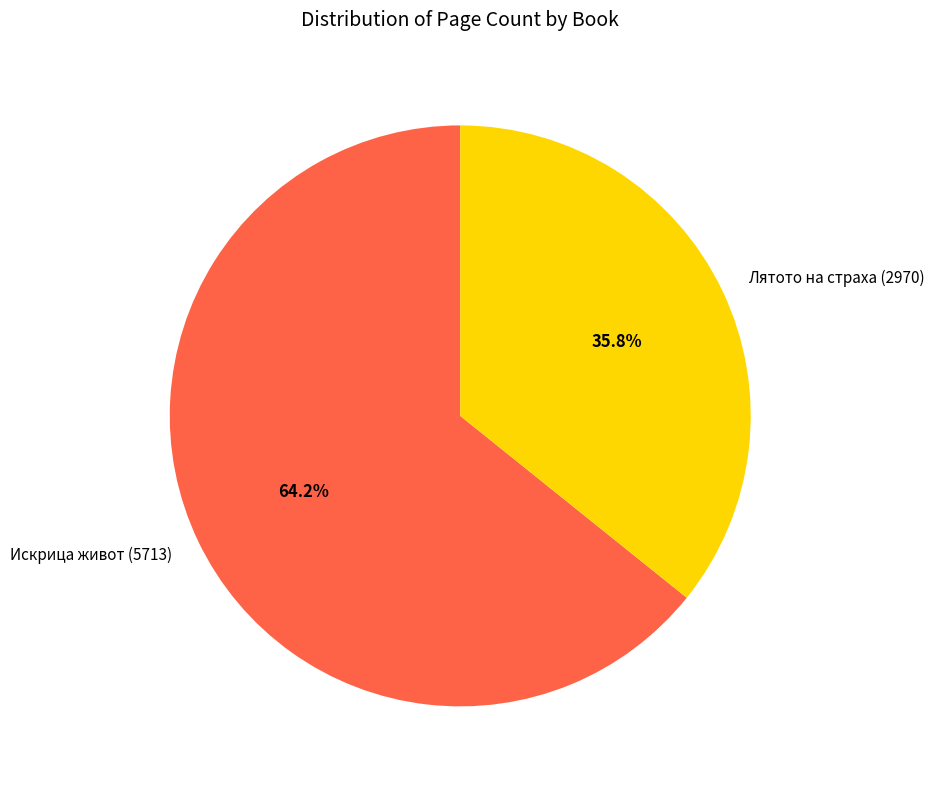

Which slice is the smallest?

Лятото на страха (2970)